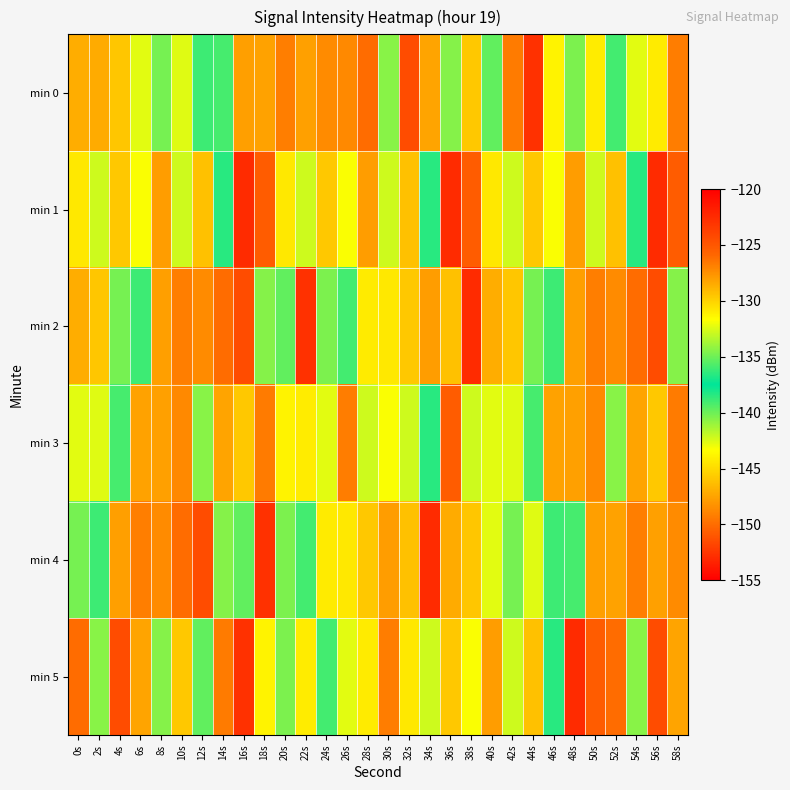

Reading left to right, list all the values displayed in this chart.

min 0: 0s=-128.6	2s=-128.5	4s=-129.5	6s=-132.3	8s=-140.2	10s=-132.4	12s=-138.9	14s=-135.9	16s=-128.0	18s=-128.2	20s=-126.8	22s=-128.1	24s=-127.3	26s=-127.2	28s=-126.1	30s=-134.4	32s=-124.4	34s=-128.2	36s=-140.5	38s=-129.6	40s=-139.7	42s=-126.7	44s=-122.8	46s=-131.3	48s=-134.7	50s=-144.1	52s=-139.0	54s=-132.4	56s=-144.3	58s=-126.7
min 1: 0s=-130.8	2s=-132.8	4s=-129.6	6s=-131.8	8s=-128.0	10s=-132.8	12s=-129.3	14s=-136.6	16s=-153.0	18s=-125.3	20s=-130.8	22s=-132.8	24s=-129.6	26s=-131.8	28s=-128.0	30s=-132.8	32s=-129.3	34s=-136.6	36s=-153.0	38s=-125.3	40s=-130.8	42s=-132.8	44s=-129.6	46s=-131.8	48s=-128.0	50s=-132.8	52s=-129.3	54s=-136.6	56s=-153.0	58s=-125.3
min 2: 0s=-128.6	2s=-129.5	4s=-140.2	6s=-138.9	8s=-128.0	10s=-126.8	12s=-127.3	14s=-126.1	16s=-124.4	18s=-140.5	20s=-139.7	22s=-122.8	24s=-134.7	26s=-139.0	28s=-144.3	30s=-130.8	32s=-129.6	34s=-128.0	36s=-129.3	38s=-153.0	40s=-128.6	42s=-129.5	44s=-140.2	46s=-138.9	48s=-128.0	50s=-126.8	52s=-127.3	54s=-126.1	56s=-124.4	58s=-140.5
min 3: 0s=-132.3	2s=-132.4	4s=-135.9	6s=-128.2	8s=-128.1	10s=-127.2	12s=-134.4	14s=-128.2	16s=-129.6	18s=-126.7	20s=-131.3	22s=-144.1	24s=-132.4	26s=-126.7	28s=-132.8	30s=-131.8	32s=-132.8	34s=-136.6	36s=-125.3	38s=-132.8	40s=-132.3	42s=-132.4	44s=-135.9	46s=-128.2	48s=-128.1	50s=-127.2	52s=-134.4	54s=-128.2	56s=-129.6	58s=-126.7
min 4: 0s=-140.2	2s=-138.9	4s=-128.0	6s=-126.8	8s=-127.3	10s=-126.1	12s=-124.4	14s=-140.5	16s=-139.7	18s=-122.8	20s=-134.7	22s=-139.0	24s=-144.3	26s=-130.8	28s=-129.6	30s=-128.0	32s=-129.3	34s=-153.0	36s=-128.5	38s=-129.5	40s=-132.3	42s=-140.2	44s=-132.4	46s=-138.9	48s=-135.9	50s=-128.0	52s=-128.2	54s=-126.8	56s=-128.1	58s=-127.3
min 5: 0s=-126.1	2s=-134.4	4s=-124.4	6s=-128.2	8s=-140.5	10s=-129.6	12s=-139.7	14s=-126.7	16s=-122.8	18s=-131.3	20s=-134.7	22s=-144.1	24s=-139.0	26s=-132.4	28s=-144.3	30s=-126.7	32s=-130.8	34s=-132.8	36s=-129.6	38s=-131.8	40s=-128.0	42s=-132.8	44s=-129.3	46s=-136.6	48s=-153.0	50s=-125.3	52s=-126.1	54s=-134.4	56s=-124.4	58s=-128.2